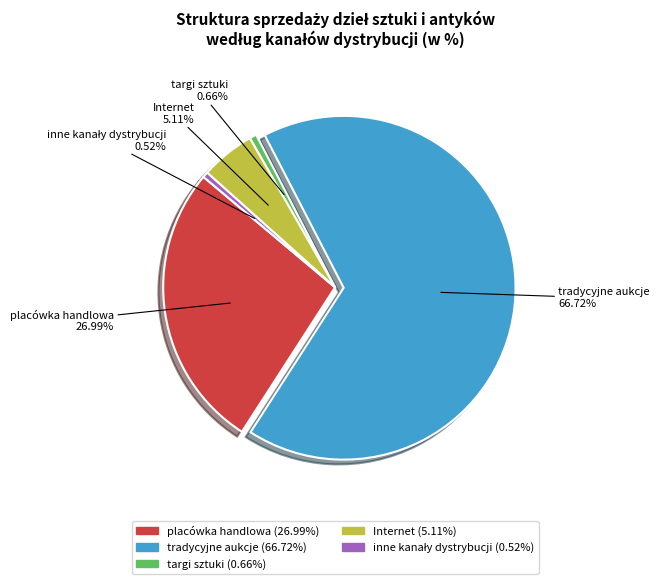

What percentage is the targi sztuki slice, to the nearest percent?

1%